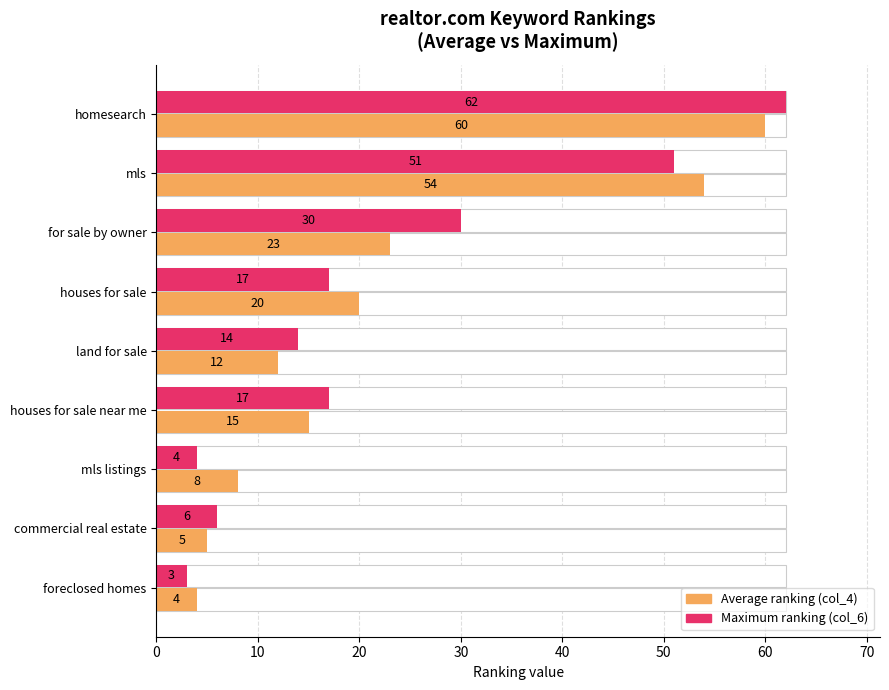

The value of Average ranking at land for sale is 16. True or false?

False